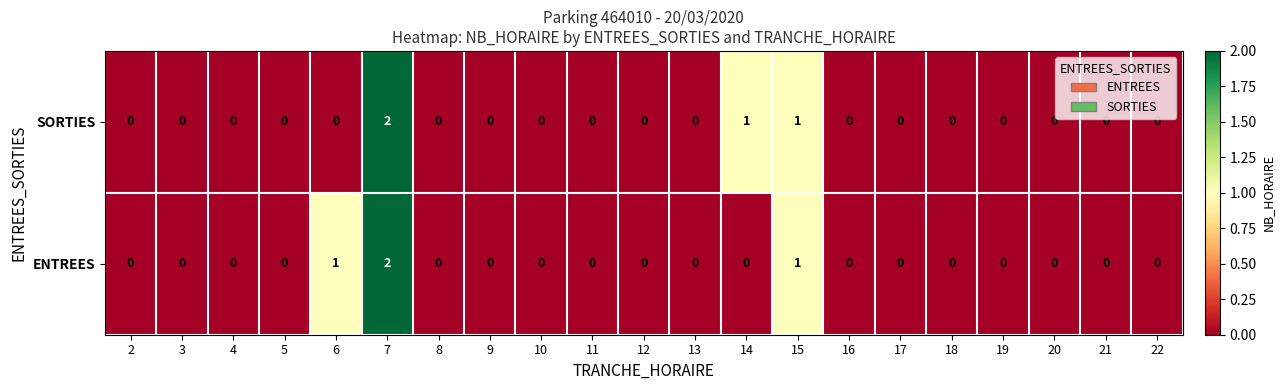

Between 6 and 8, which series saw the biggest shift?

ENTREES